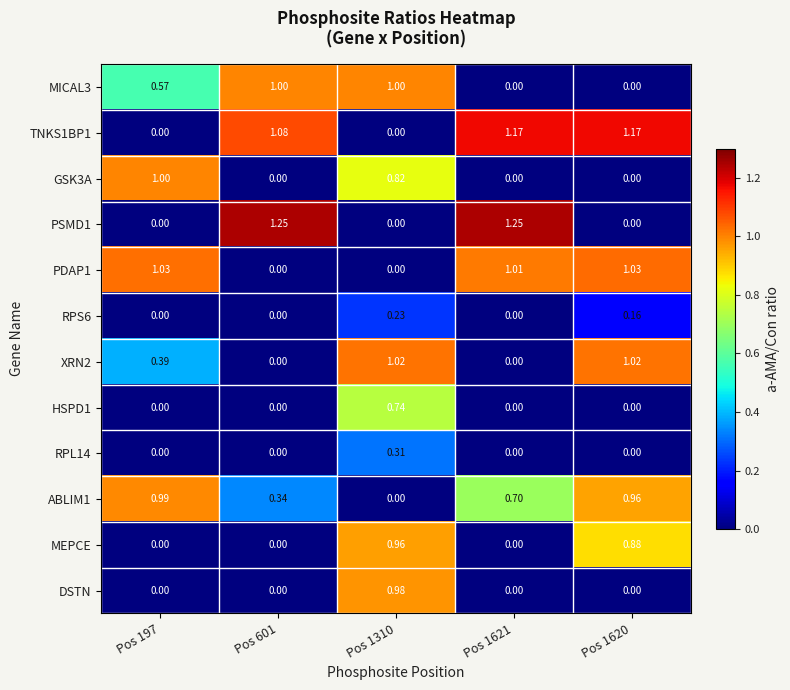

Is the value of GSK3A at Pos 1621 greater than the value of HSPD1 at Pos 1310?

No